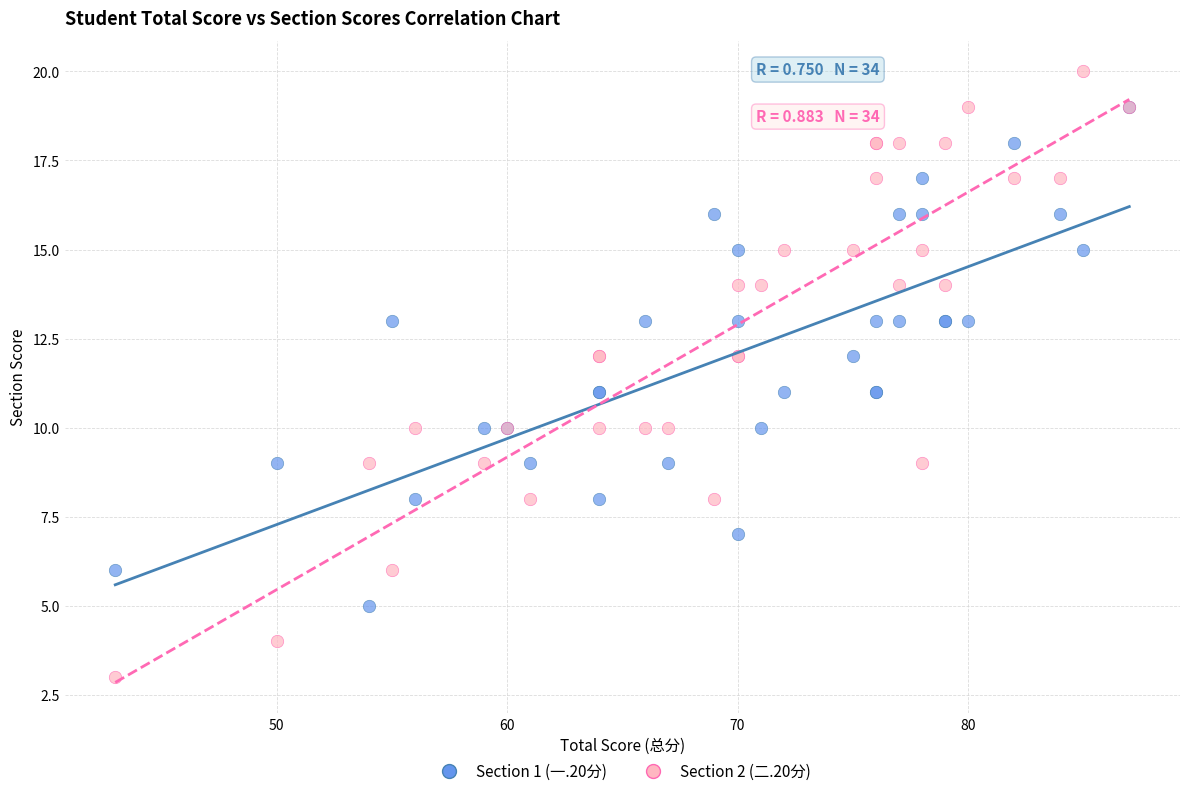

What are all the series names shown in the legend?

Section 1 (一.20分), Section 2 (二.20分)